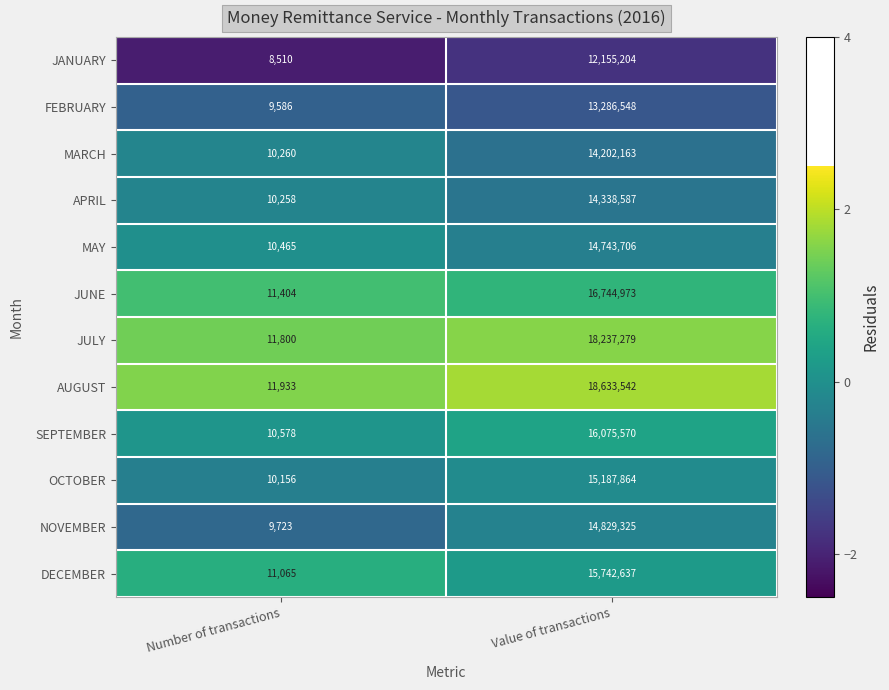

Is it true that AUGUST equals 11933 at Number of transactions?

True